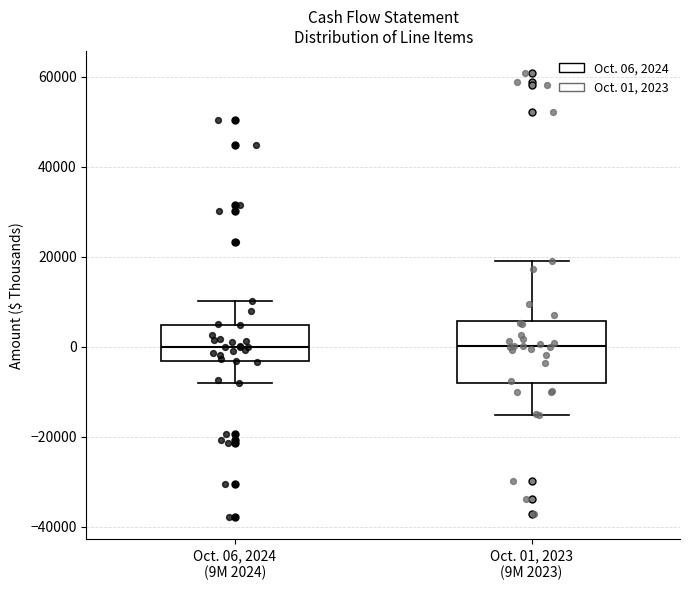

Reading left to right, read every box against the y-axis: the position of its median line, the range the box covers, and the ends of its whiskers. The values are not printed on the chart, so give them approximately, as read against the axis.

Oct. 06, 2024 (9M 2024): median 0, box -4000 to 4000, whiskers -8000 to 10000
Oct. 01, 2023 (9M 2023): median 0, box -8000 to 6000, whiskers -16000 to 18000